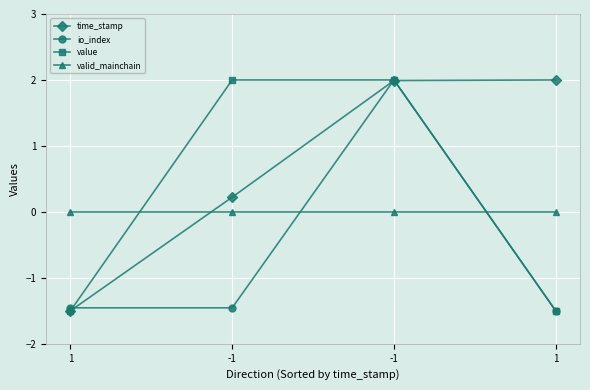

Rank the series by their average value, from highest to lowest.

time_stamp, value, valid_mainchain, io_index